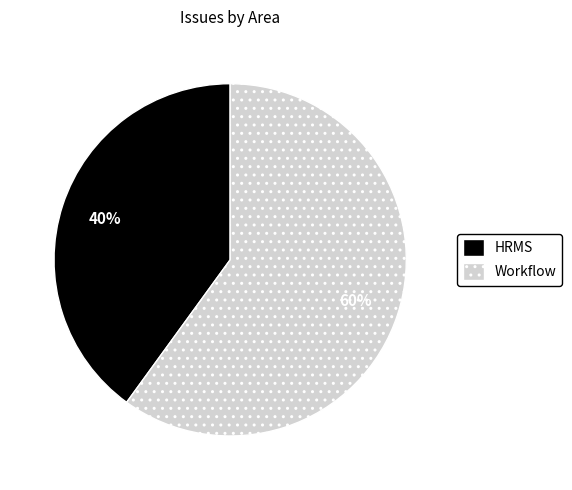

To the nearest percent, what portion does HRMS represent?

40%